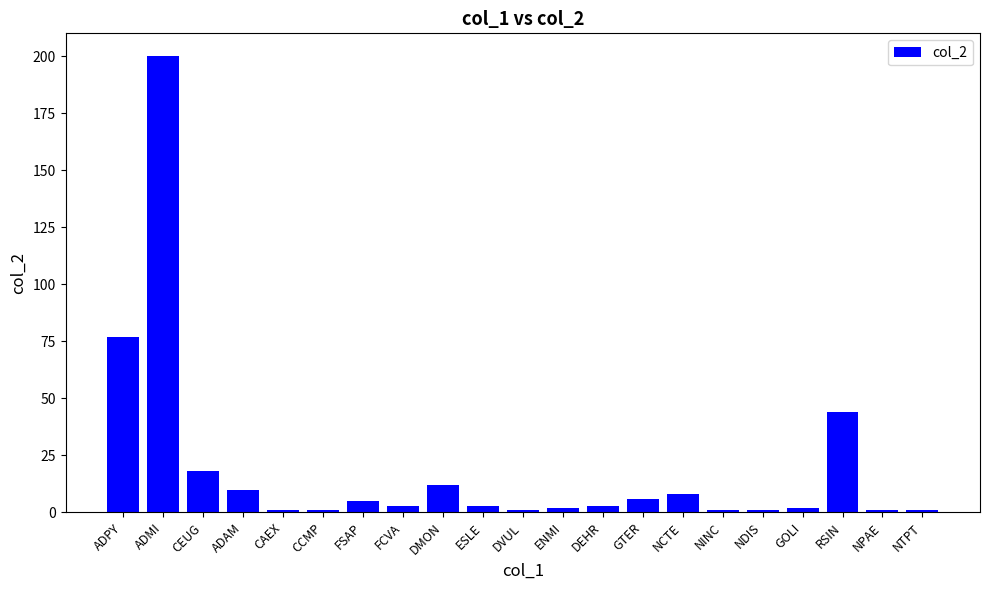

Where is the data nearest to the value 100?

ADPY